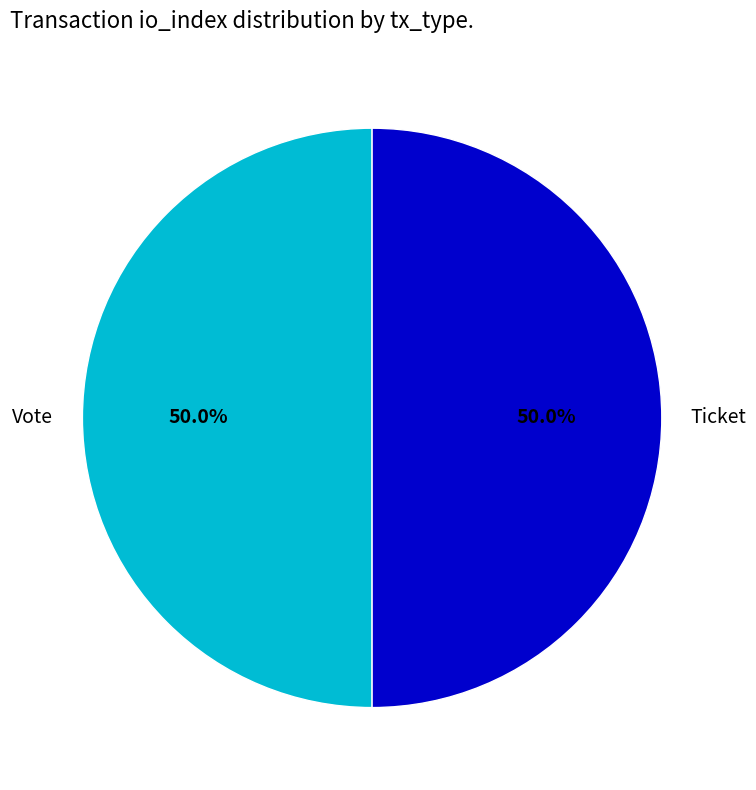

What is the ratio of the value at Ticket to the value at Vote?

1.0